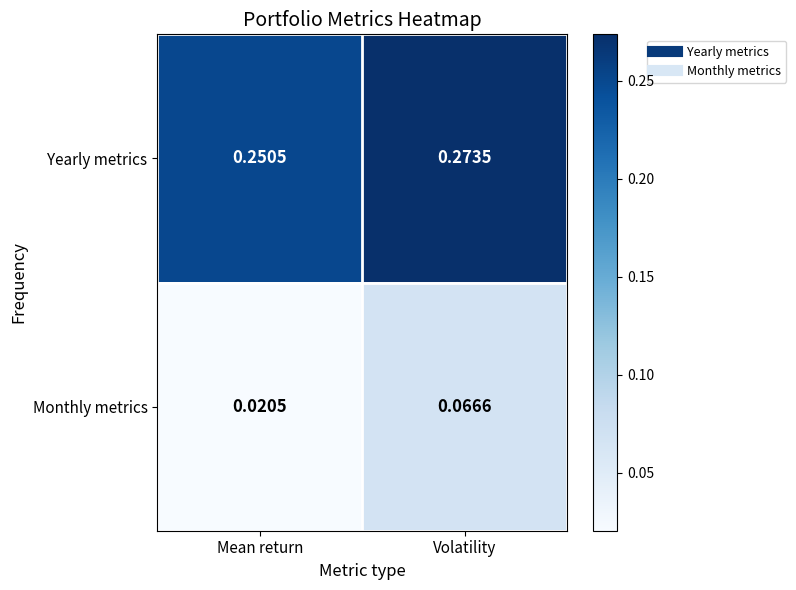

Count the number of data series in this chart.

2